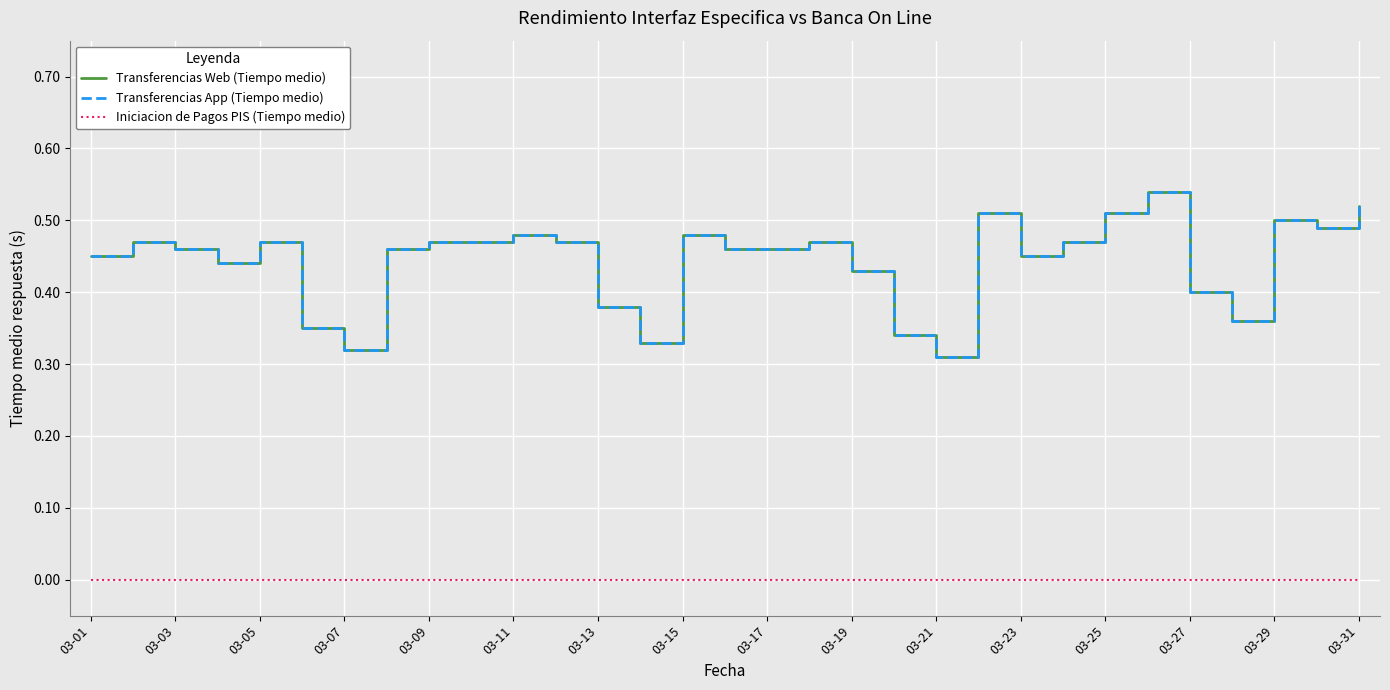

Does the chart have visible grid lines?

Yes